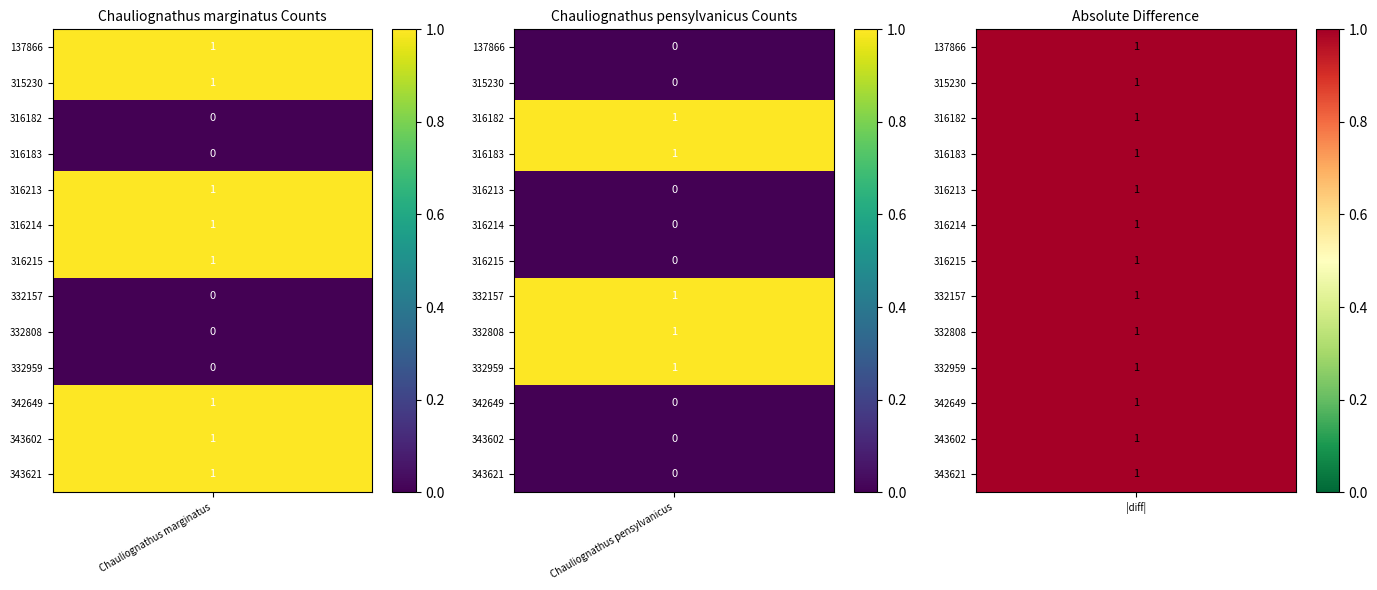

What is the sum of all Chauliognathus marginatus values?

8